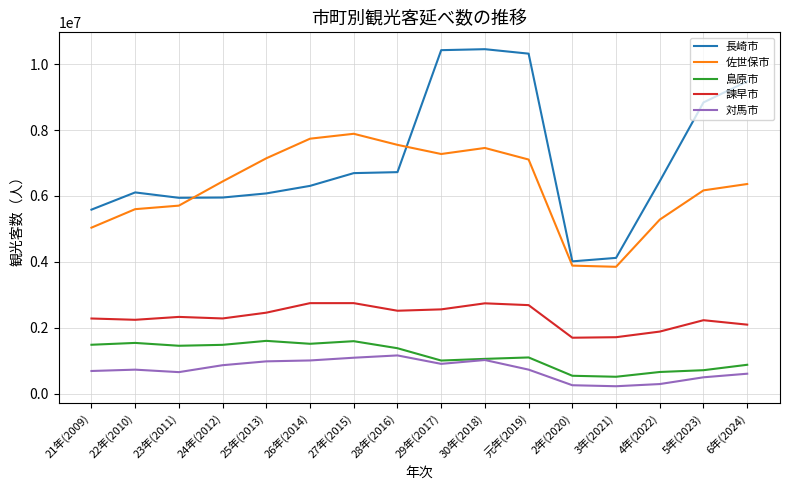

At 24年(2012), list the series in order from smallest to largest.

対馬市, 島原市, 諫早市, 長崎市, 佐世保市